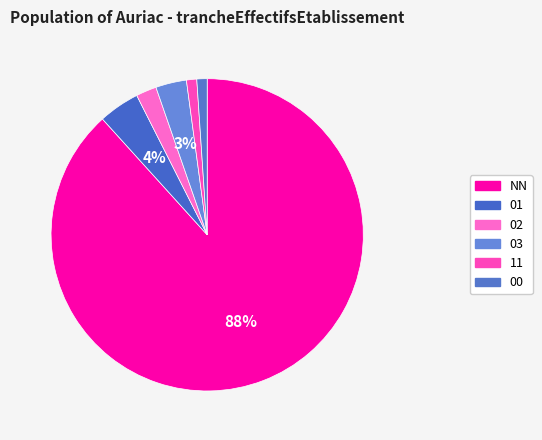

Rank the categories by value from highest to lowest.

NN, 01, 03, 02, 11, 00